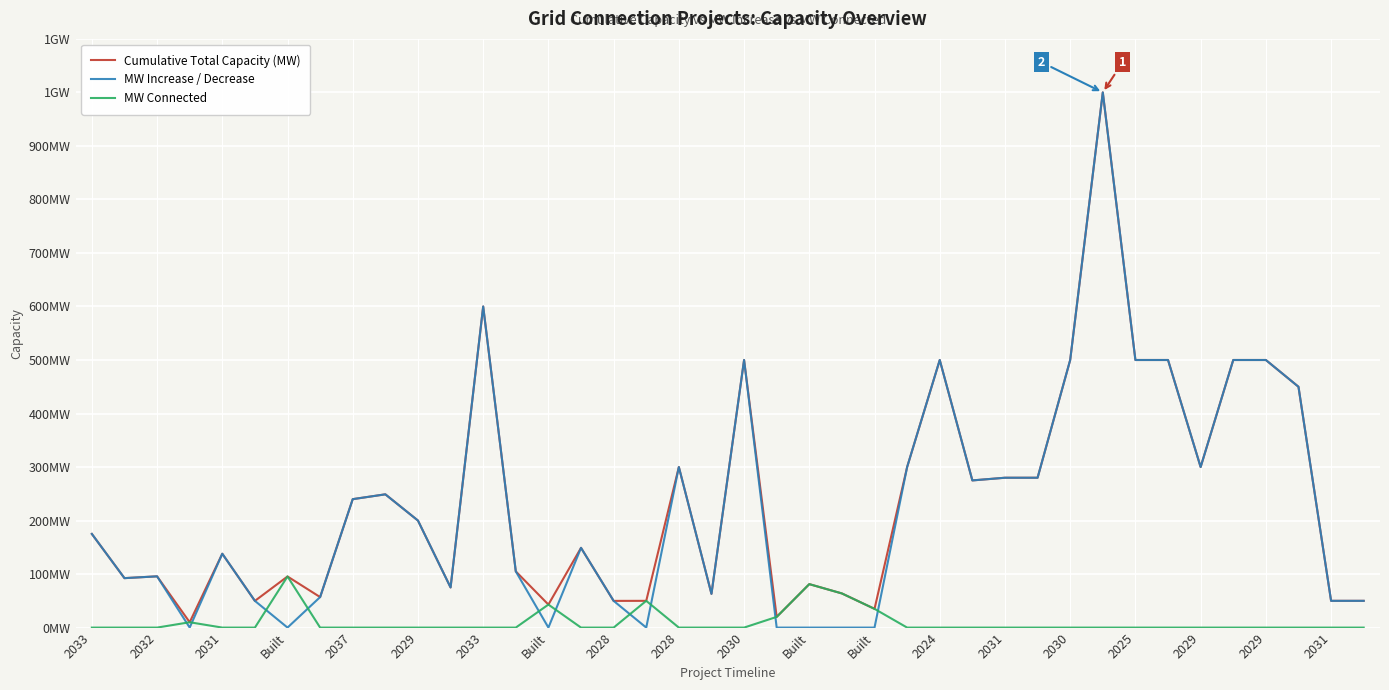

At which category does MW Increase / Decrease reach its first local peak?

2032